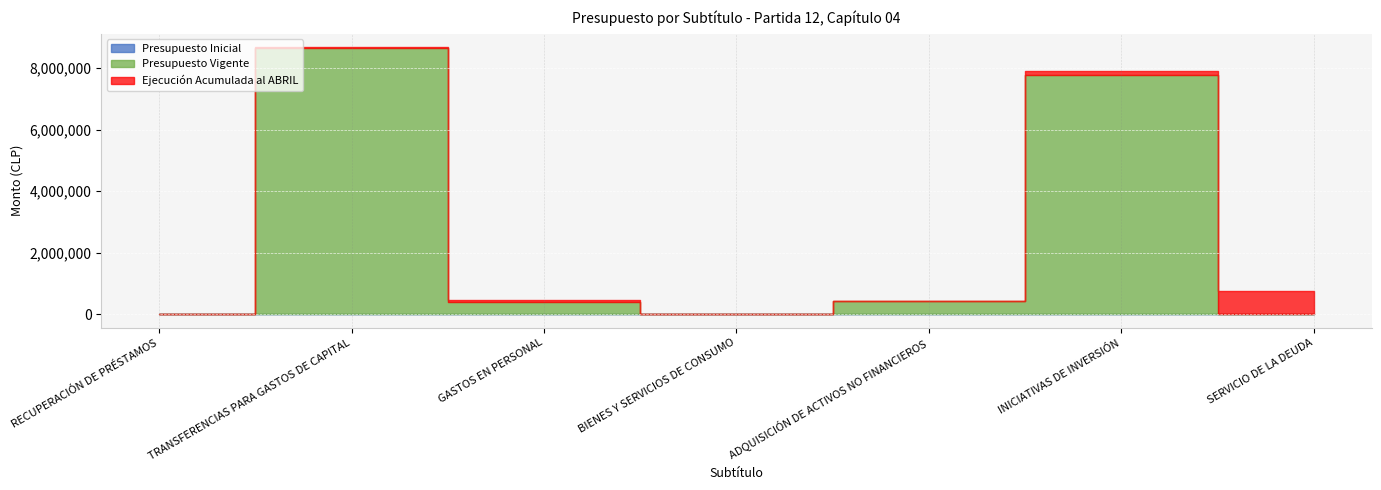

At how many categories does at least one series exceed 1021007?

2